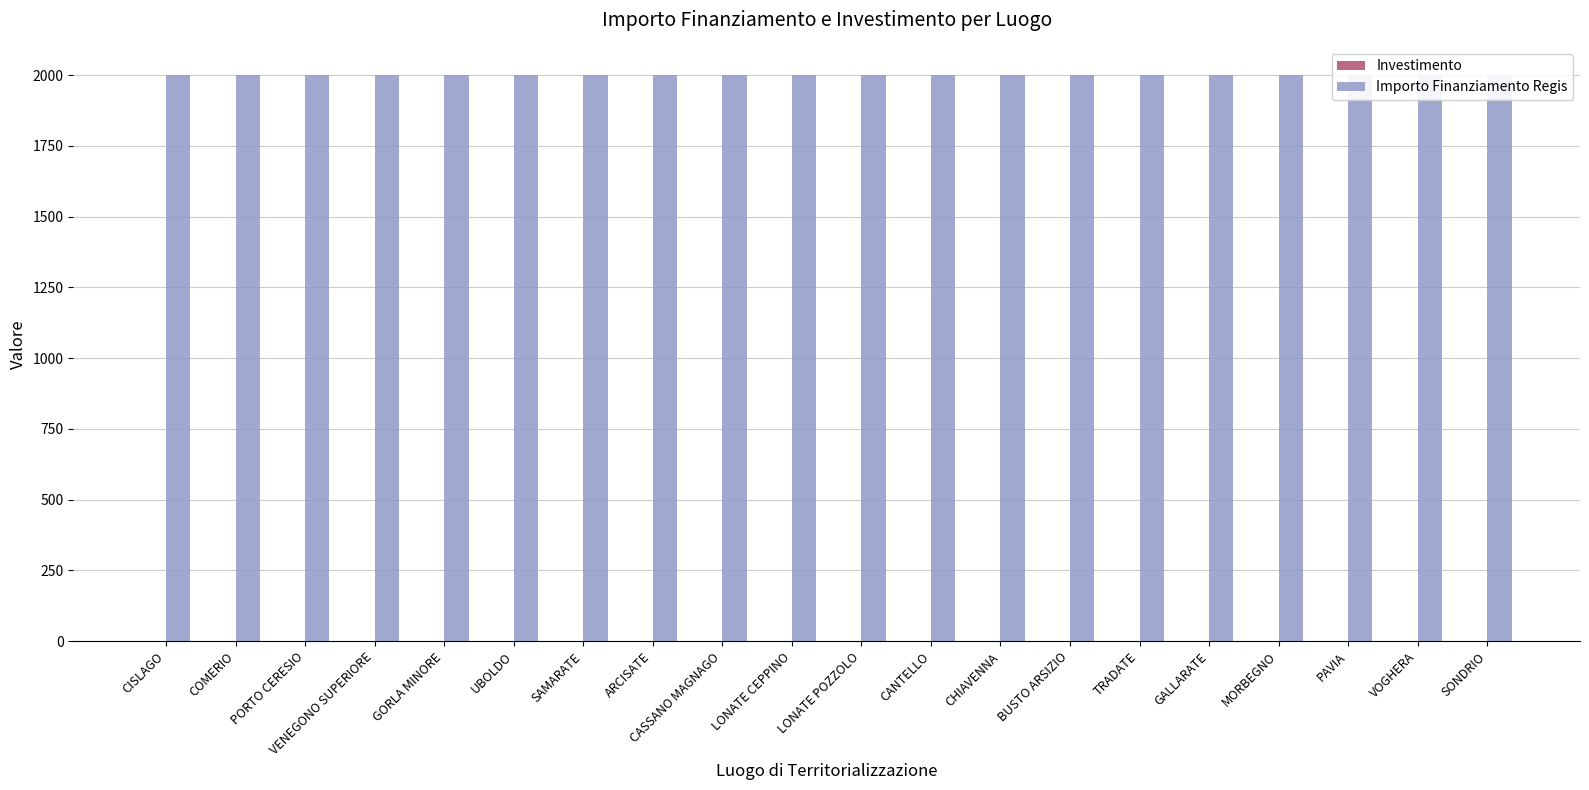

Which label corresponds to the largest value in the chart?

CISLAGO